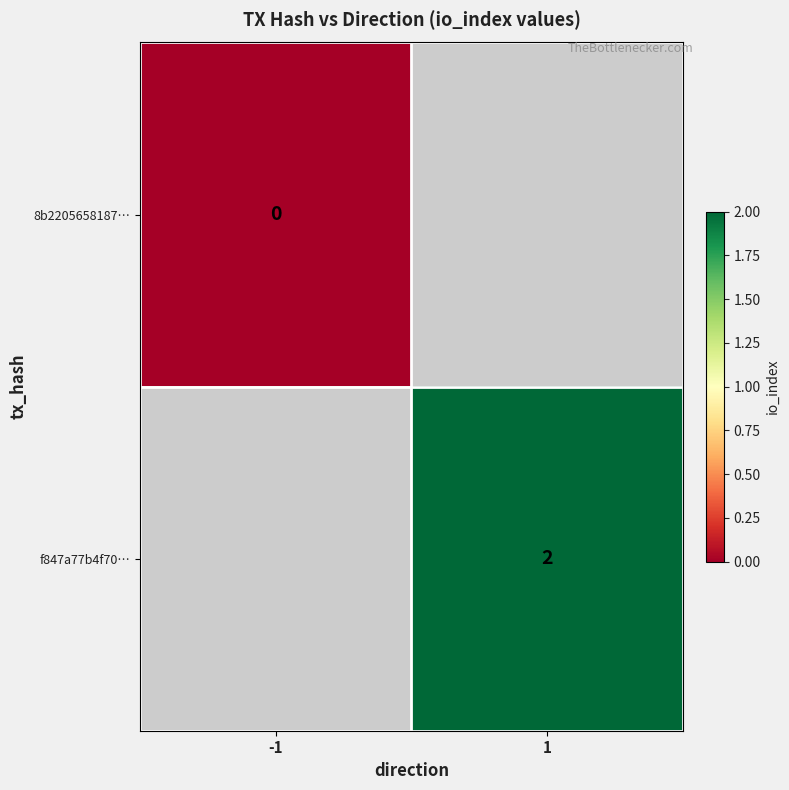

Is the value of 8b2205658187… at 1 greater than the value of f847a77b4f70… at -1?

No